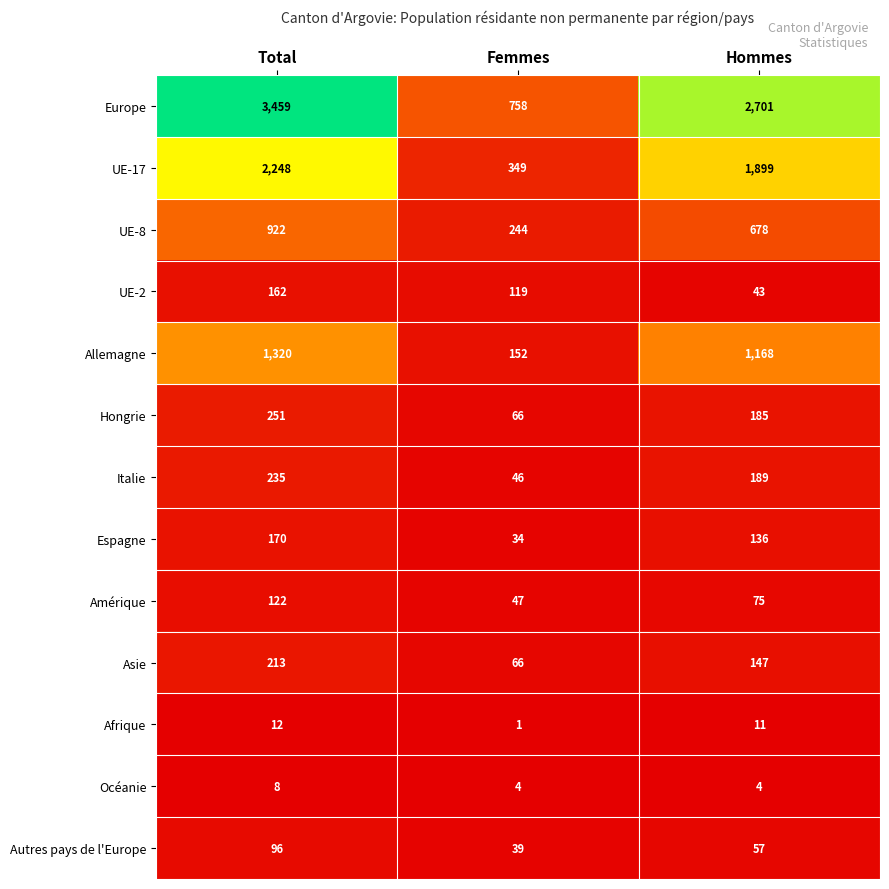

List the labels in order of Hongrie value, largest first.

Total, Hommes, Femmes